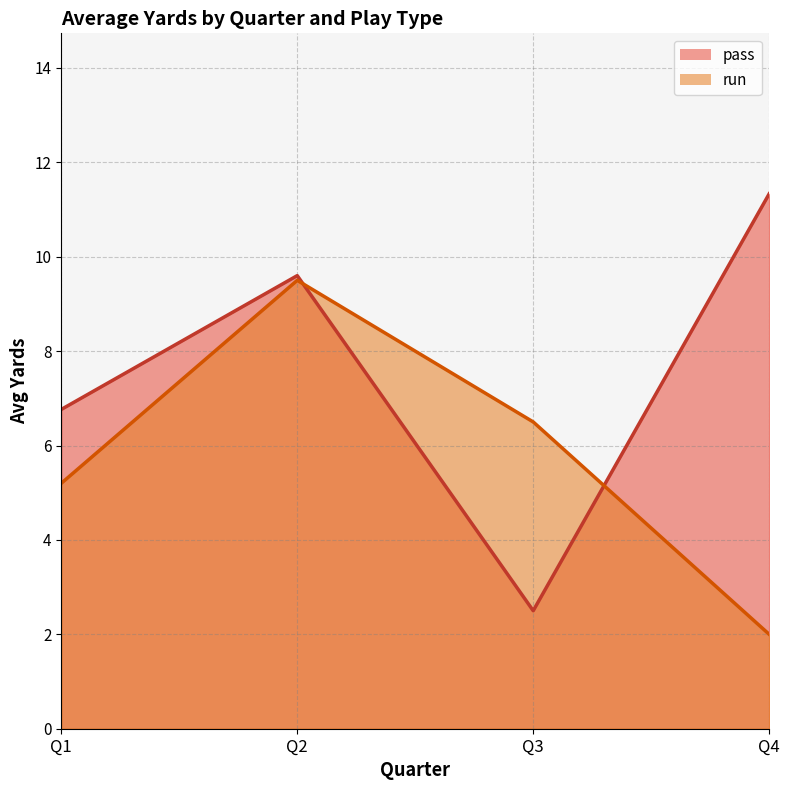

At which category is the sum across all series the highest?

Q2